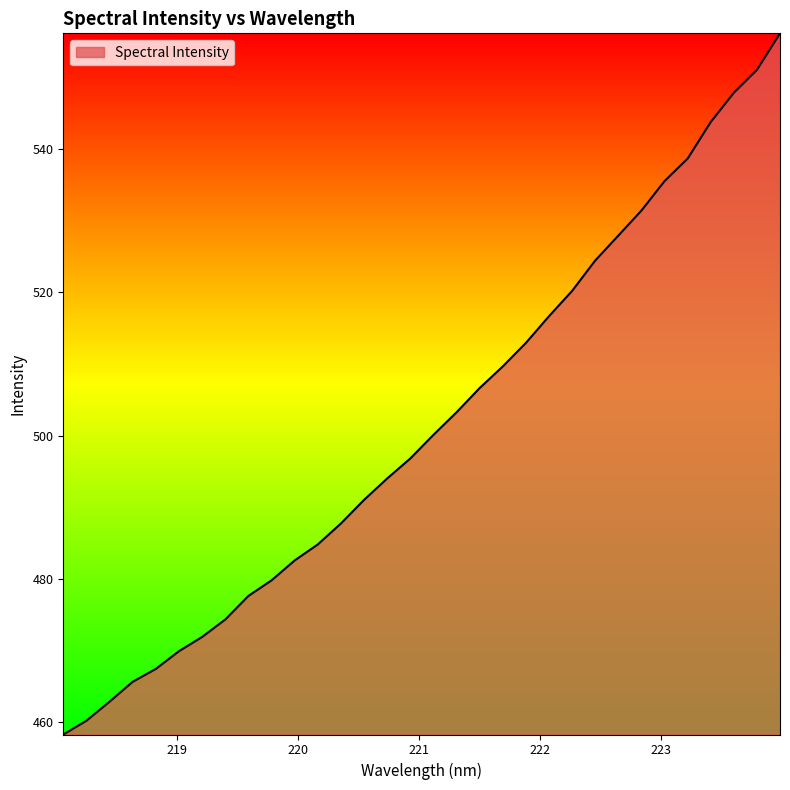

What is the maximum value shown in the chart?

556.2